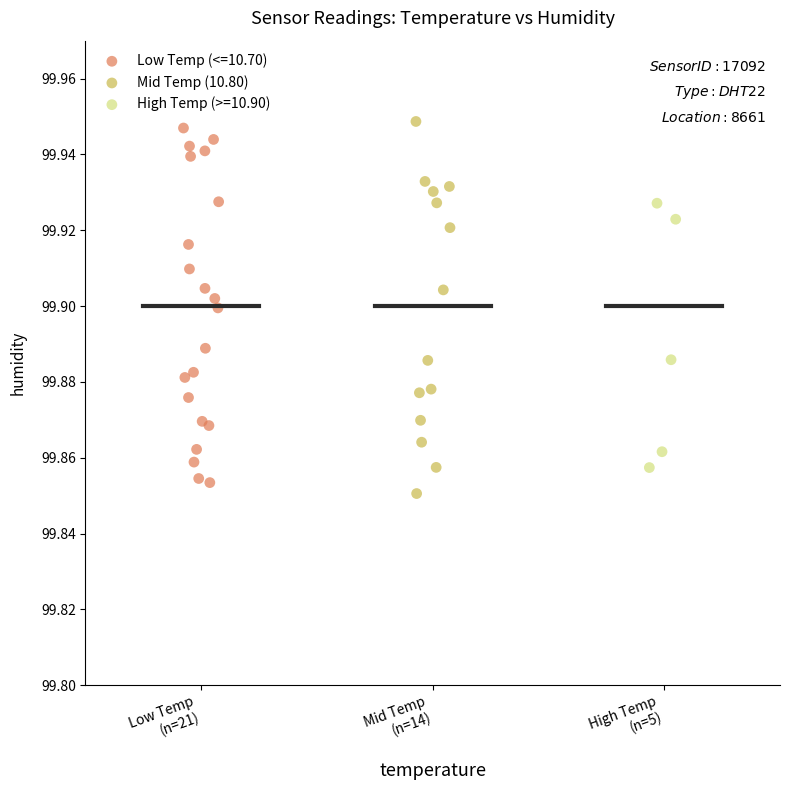

What are all the series names shown in the legend?

Low Temp (<=10.70), Mid Temp (10.80), High Temp (>=10.90)